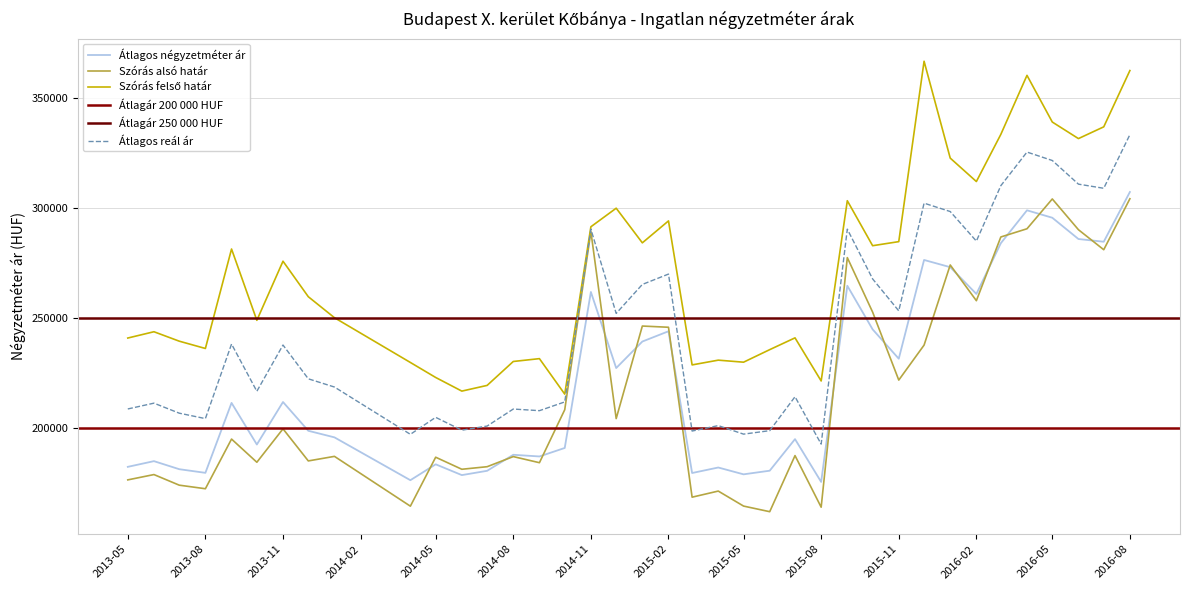

Where is the first local maximum for Szórás alsó határ?

2013-06